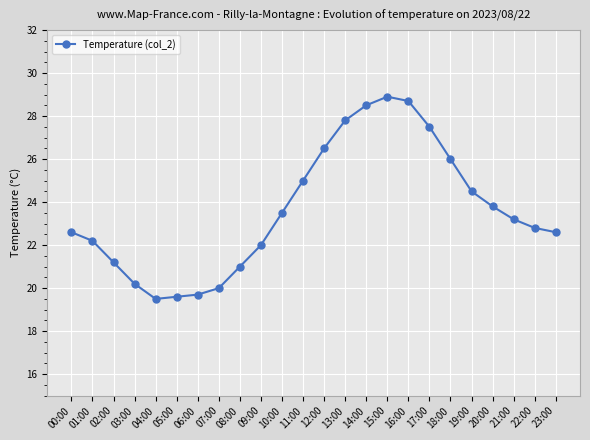

What is the value of the 12th point from the left?

25.0